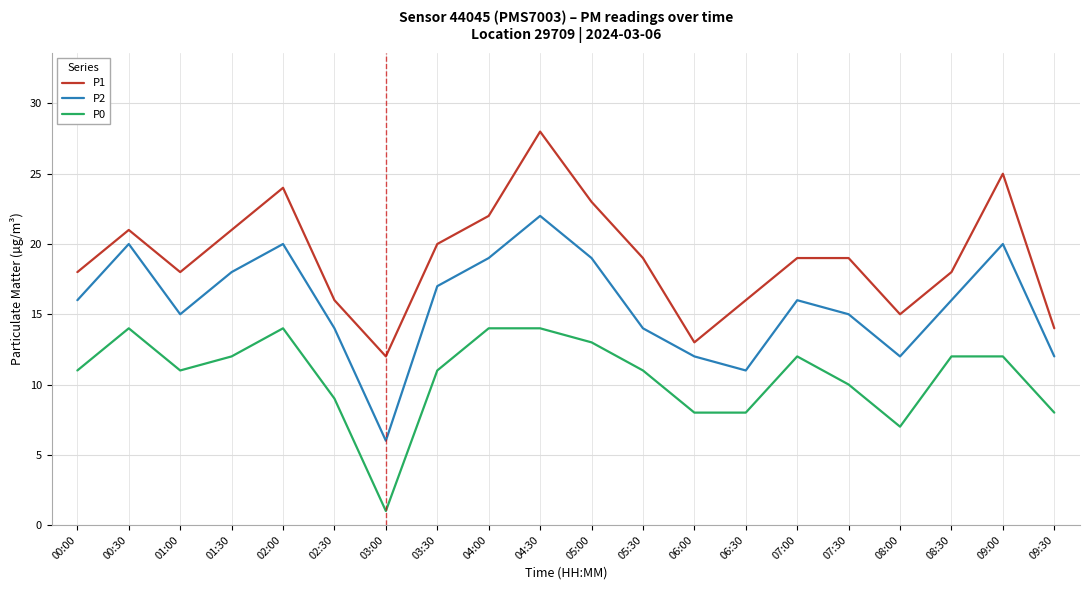

How many lines are shown in the chart?

3